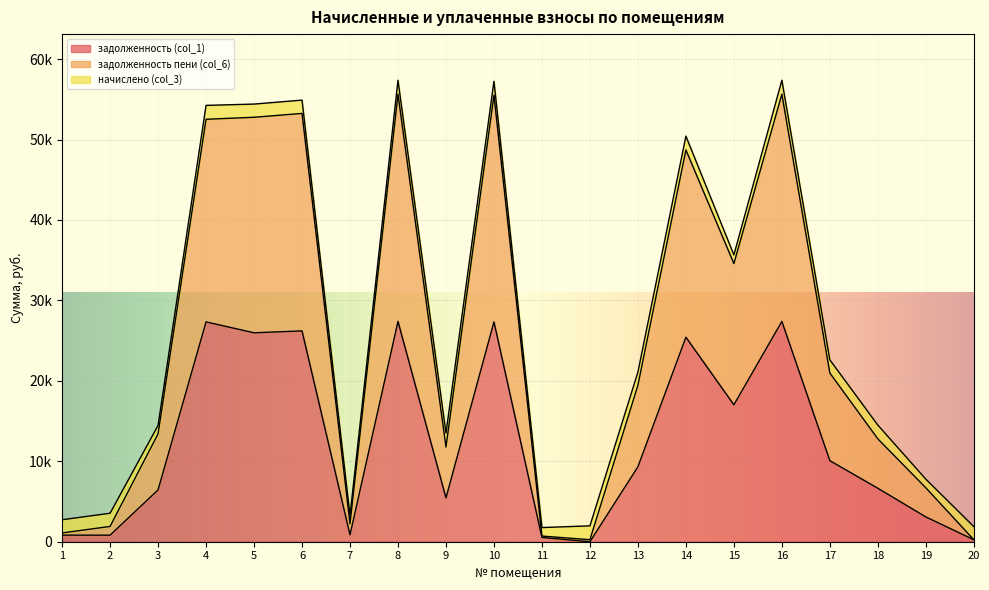

What is the sum of all задолженность (col_1) values?

248340.9